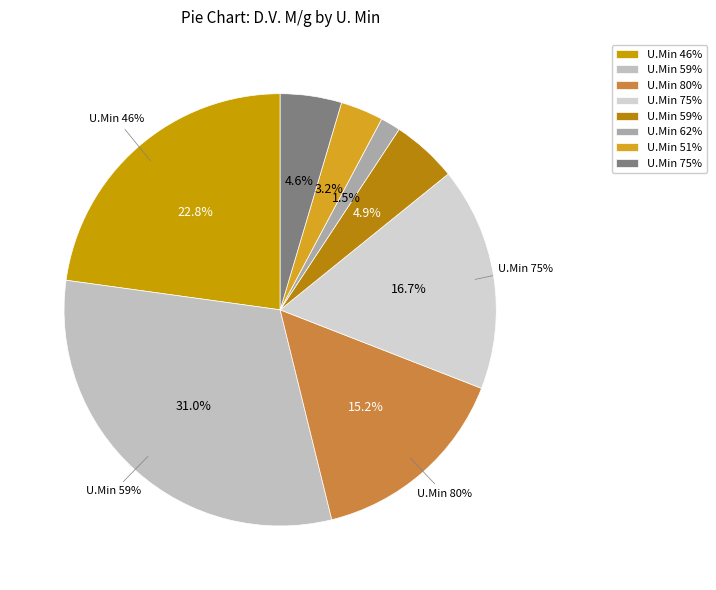

What percentage is the 75 slice, to the nearest percent?

5%